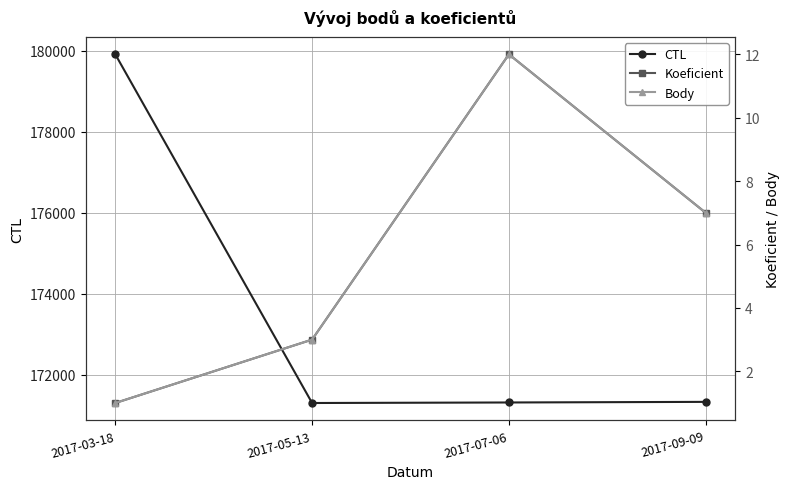

True or false: Body and CTL intersect in this chart.

False